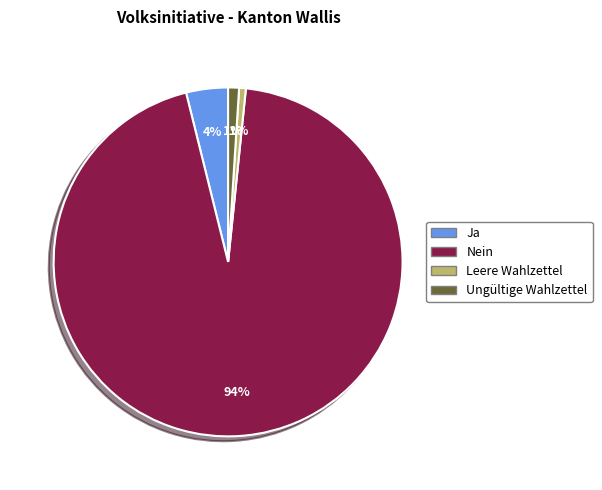

The Ungültige Wahlzettel slice represents 13% of the pie. True or false?

False